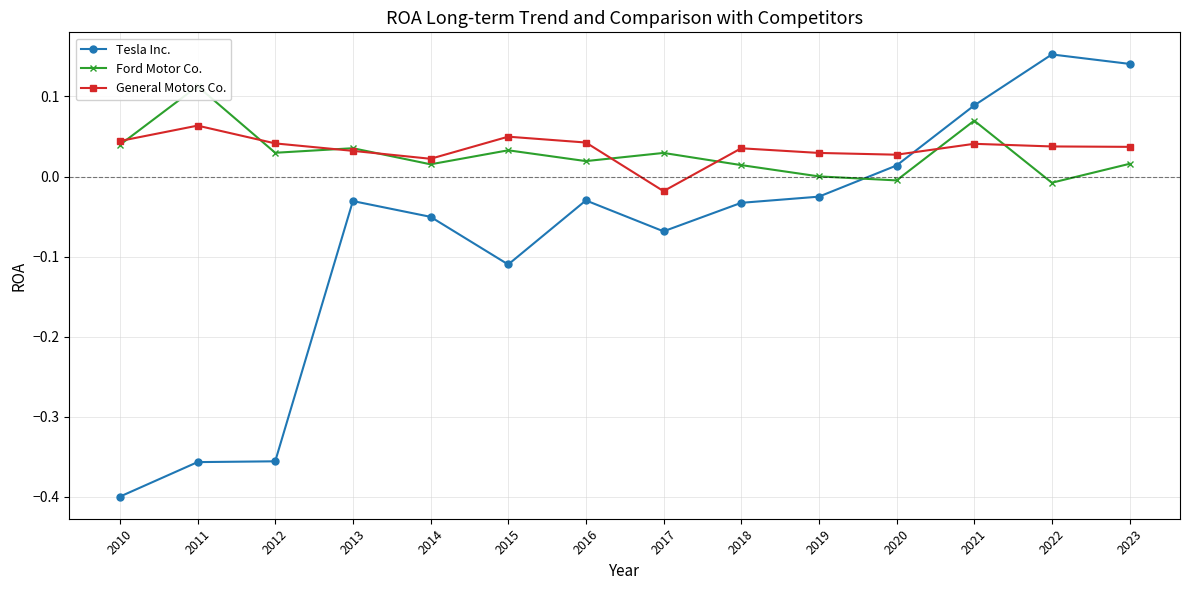

At how many categories does at least one series exceed 0?

14